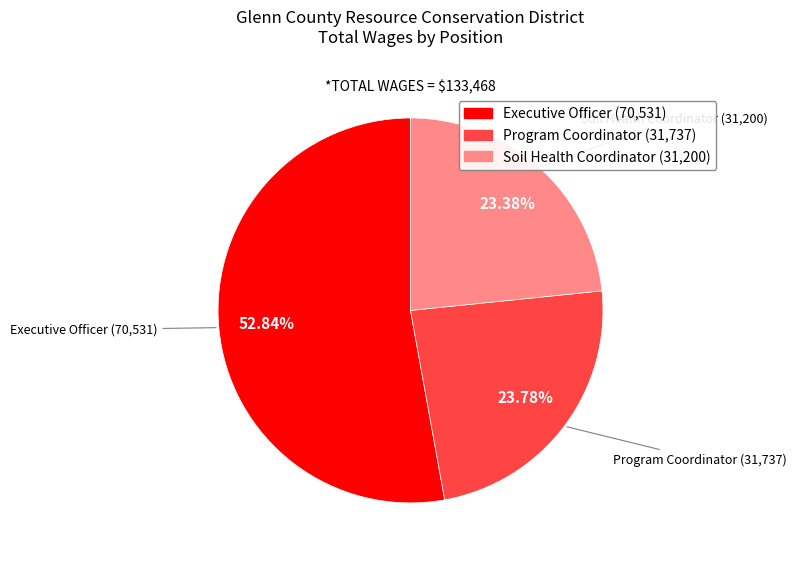

Do Program Coordinator and Executive Officer together represent more than half of the pie?

Yes